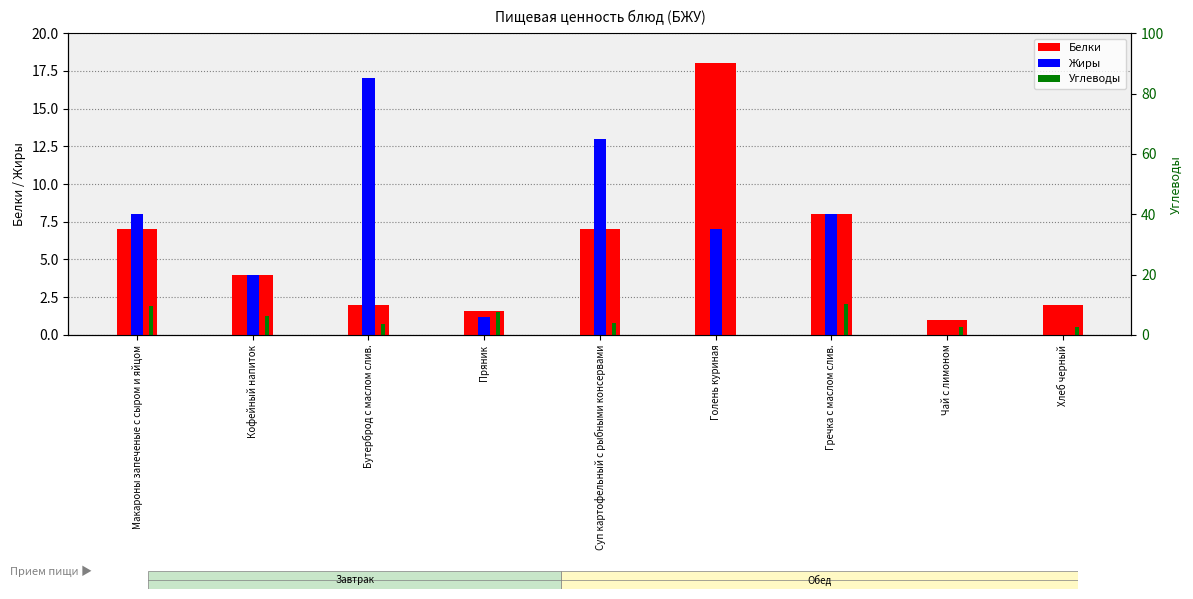

List the labels in order of Углеводы value, largest first.

Гречка с маслом слив., Макароны запеченые с сыром и яйцом, Пряник, Кофейный напиток, Суп картофельный с рыбными консервами, Бутерброд с маслом слив., Чай с лимоном, Хлеб черный, Голень куриная